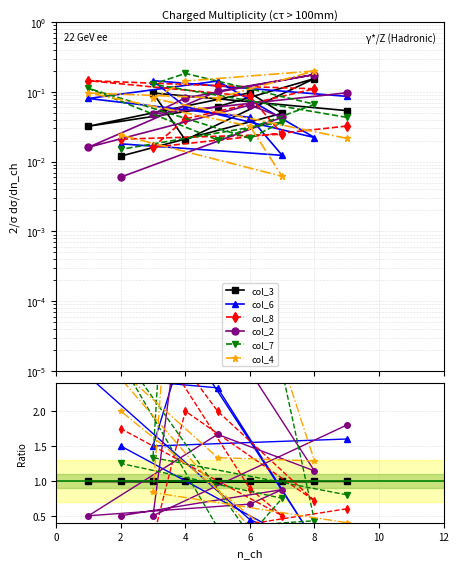

Which has a higher value, 6 or 2?

6